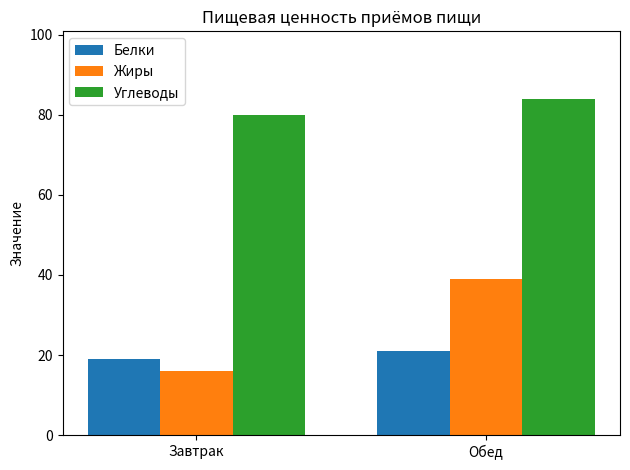

At which category is the sum across all series the highest?

Обед